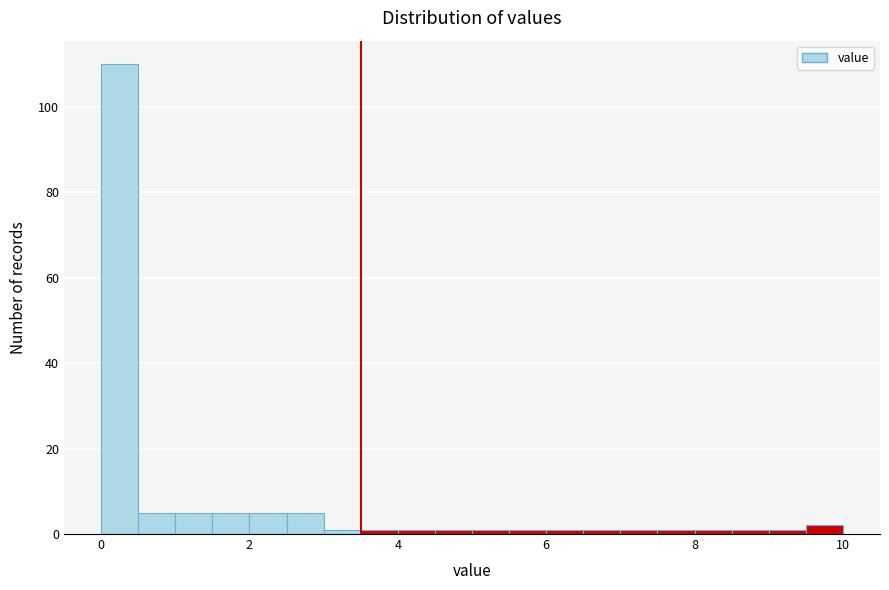

Around what value on the x-axis is the tallest bar? Give the approximate position of its centre, as read against the axis.

0.2